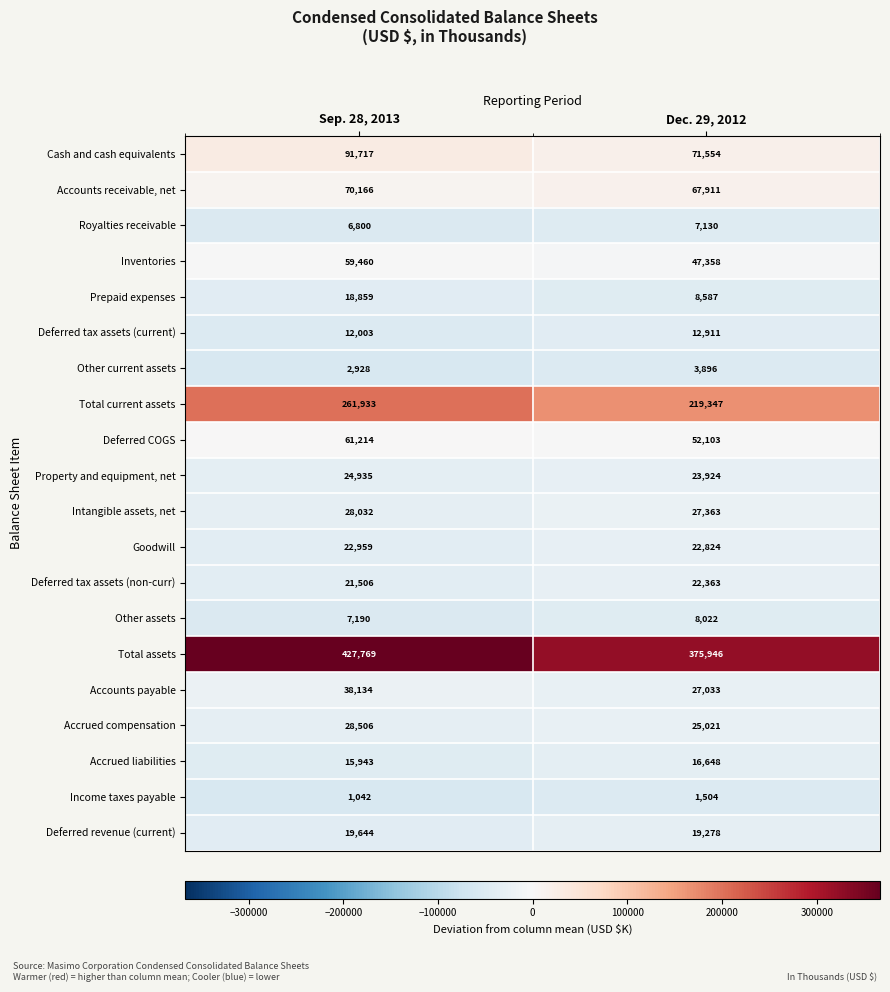

Which series has the largest total across all categories?

Total assets